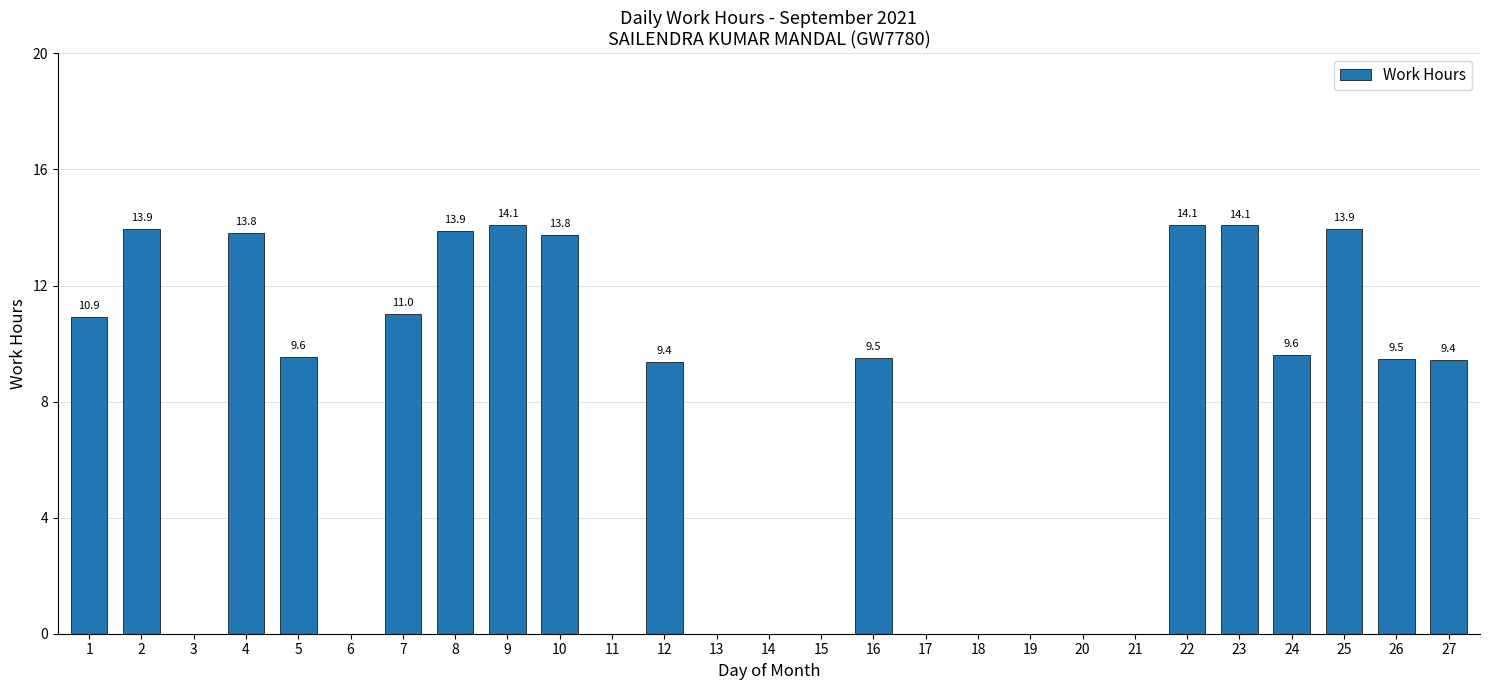

What is the change in value from 1 to 3?

-10.9